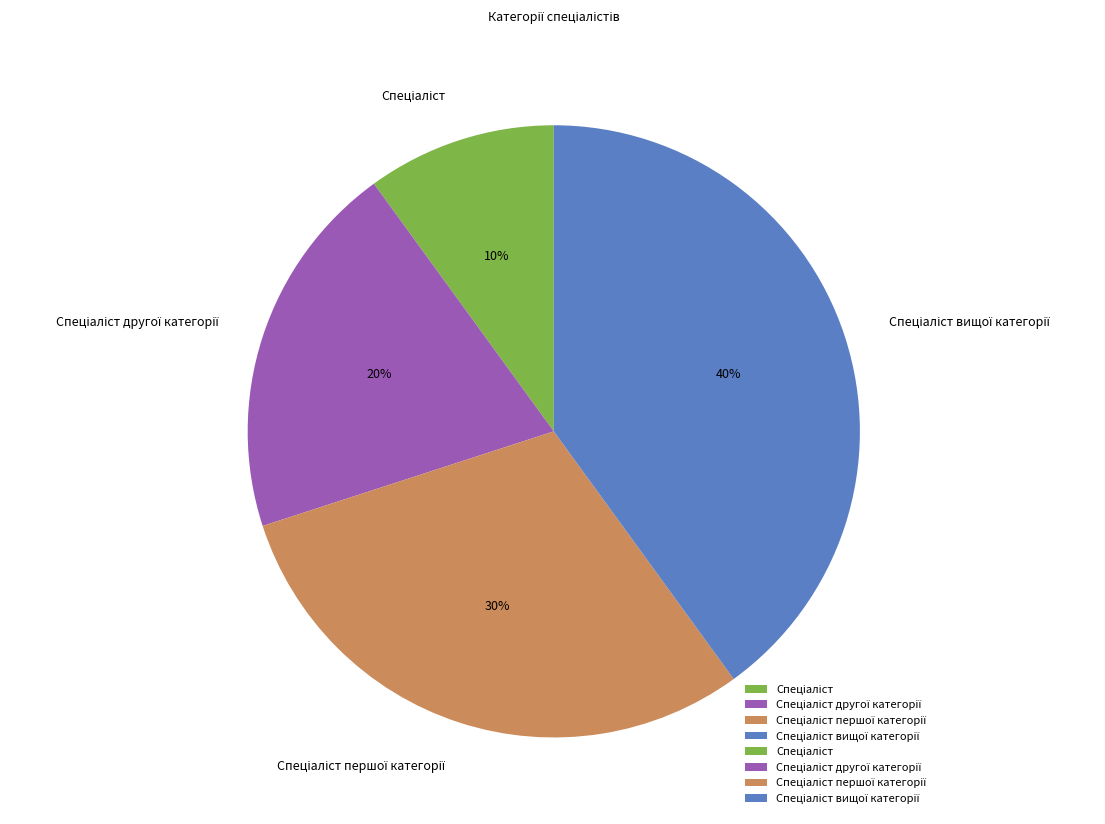

To the nearest percent, what is the average slice percentage?

25%